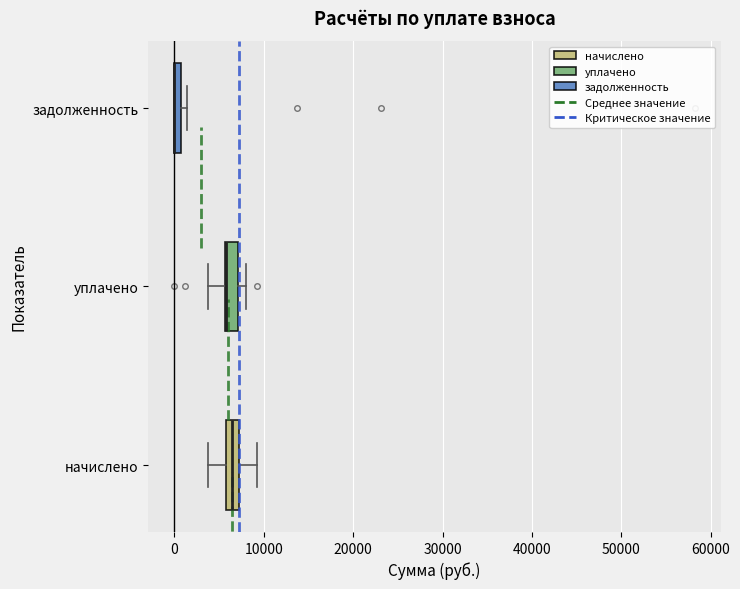

Where is the left edge of the box for задолженность on the x-axis? The values are not printed on the chart, so give them approximately, as read against the axis.

0